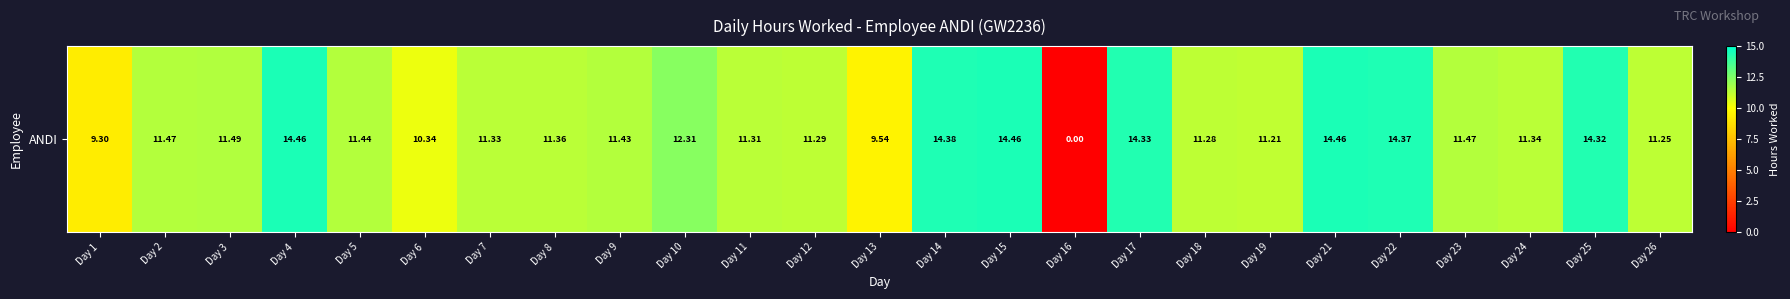

Is it true that the value at Day 24 is 11.3?

True